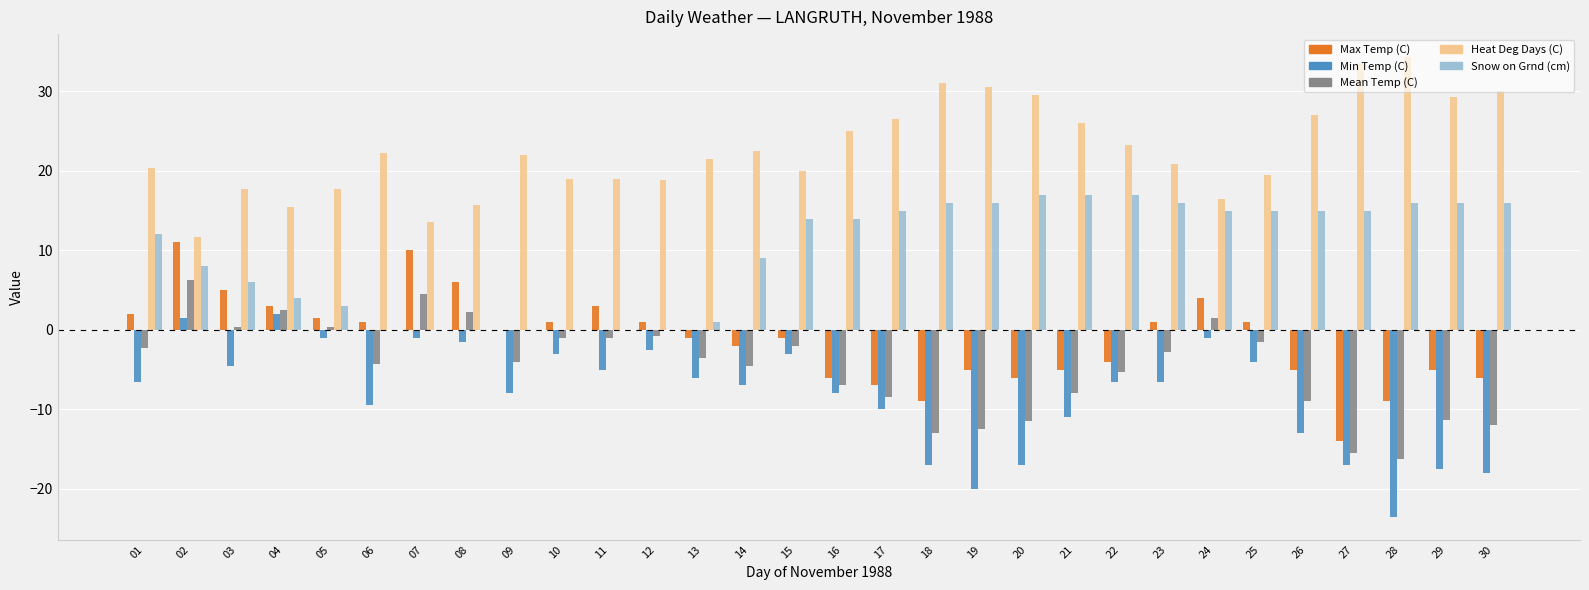

Count the number of categories in the chart.

30